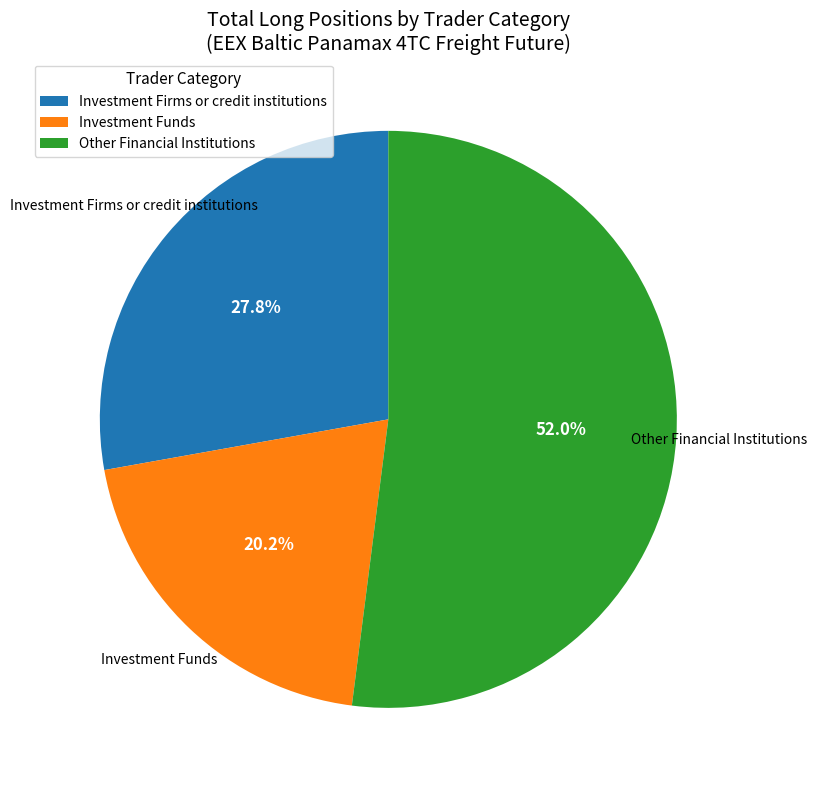

Is there a majority slice in this chart?

Yes